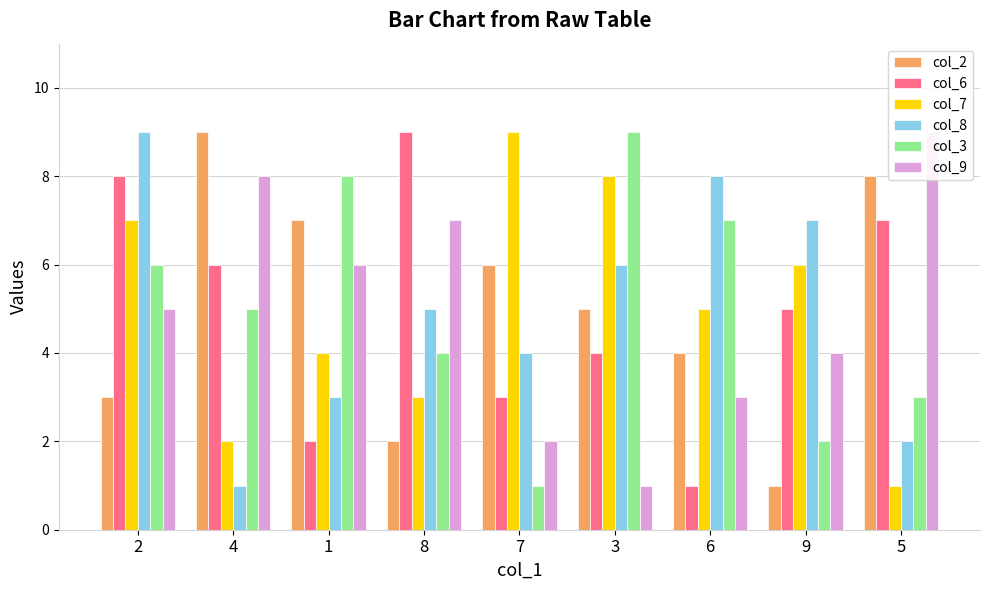

How many series are shown in this chart?

6